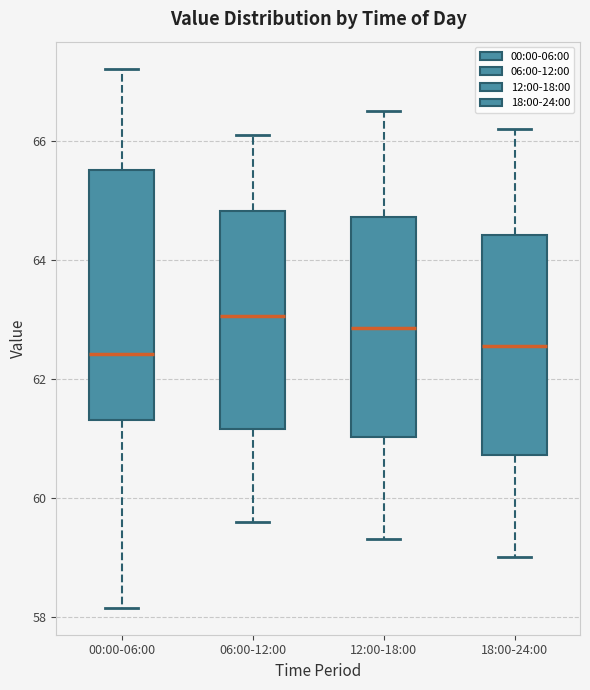

Comparing the boxes themselves (not the whiskers), which one is the tallest?

00:00-06:00